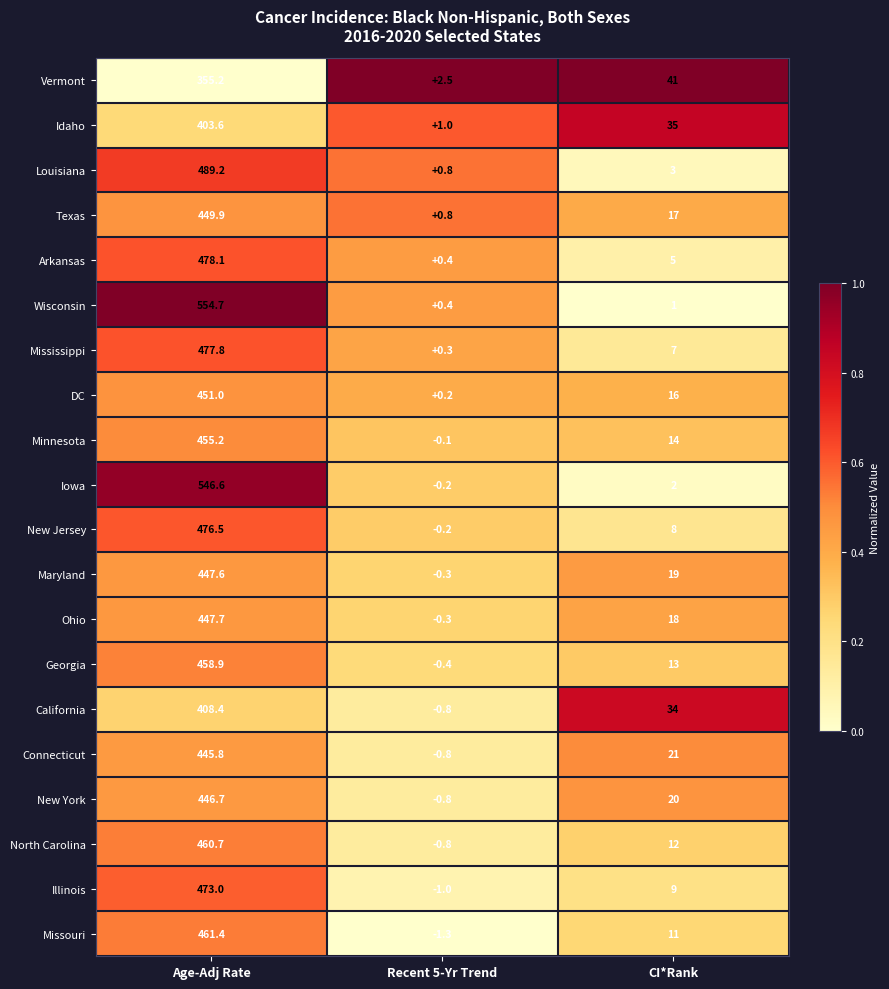

How many values in the California series are below 34?

1